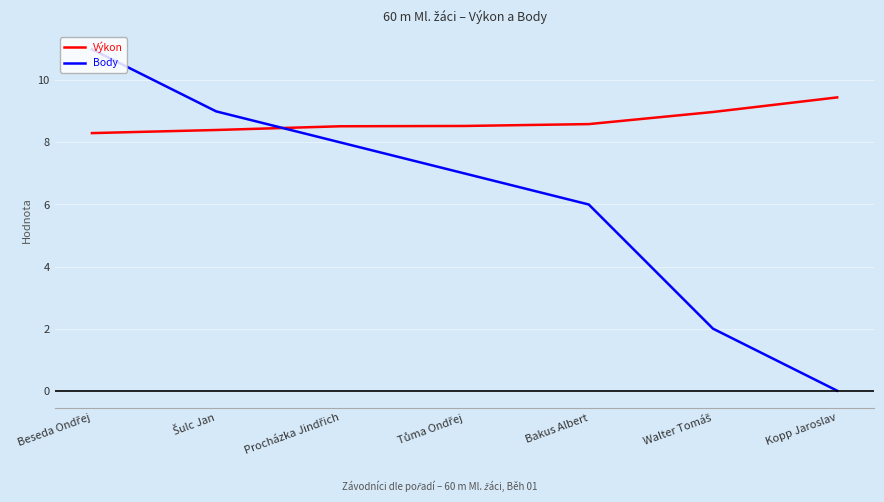

Does the chart display data point markers on the line(s)?

No